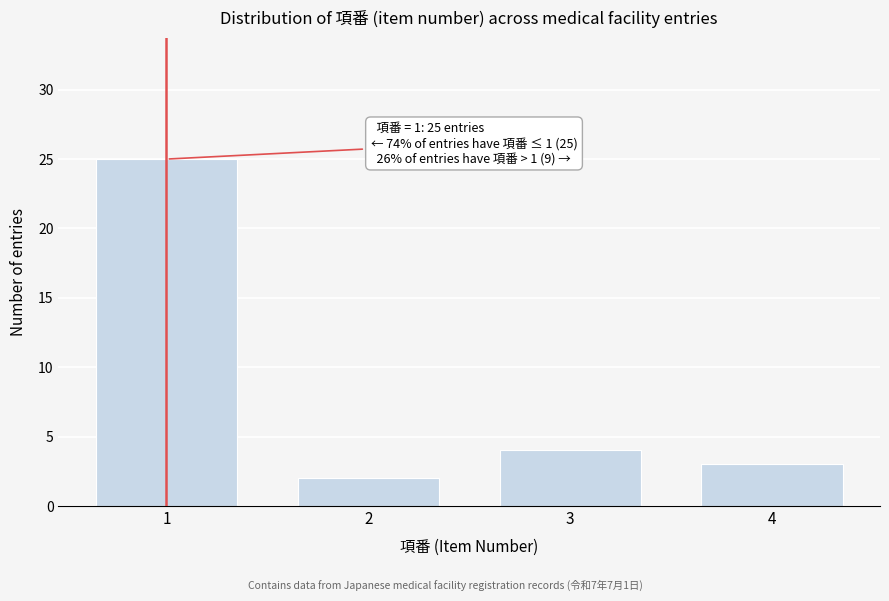

Reading left to right, what are all the values shown in this chart?

1=25	2=2	3=4	4=3